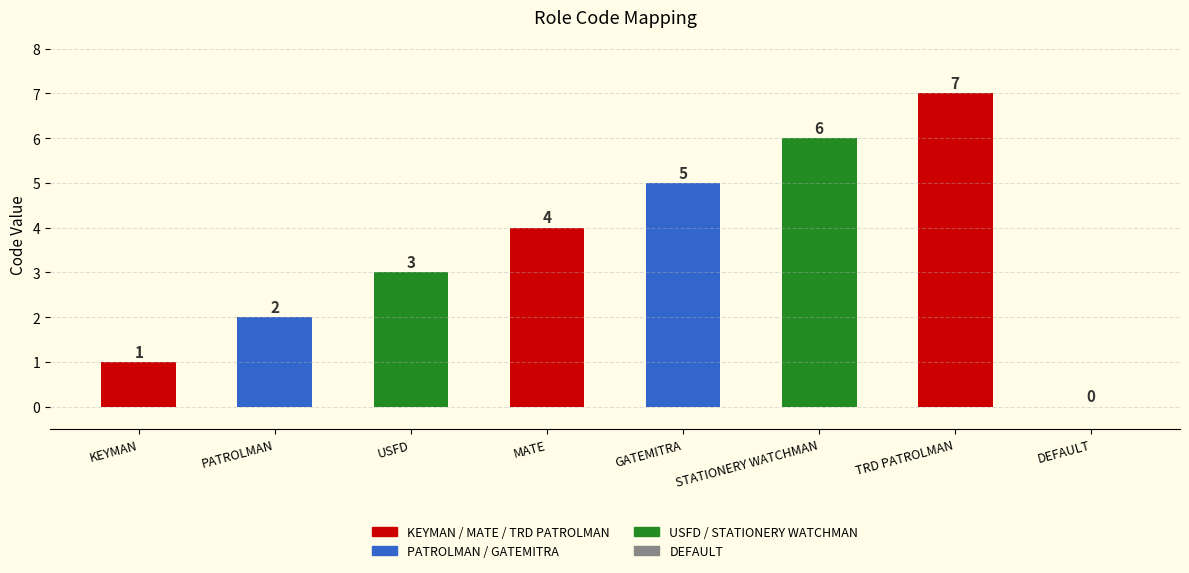

Reading right to left, what are all the values shown in this chart?

DEFAULT=0	TRD PATROLMAN=7	STATIONERY WATCHMAN=6	GATEMITRA=5	MATE=4	USFD=3	PATROLMAN=2	KEYMAN=1